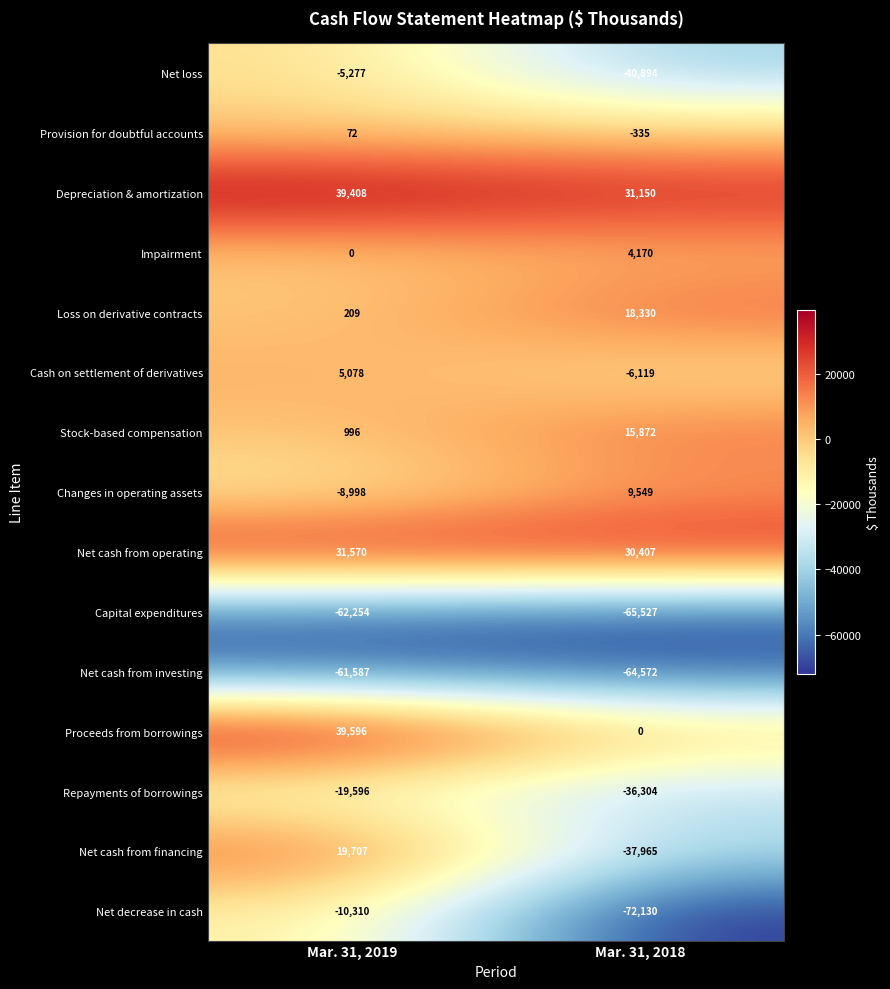

List the series in order of their peak value, lowest first.

Capital expenditures, Net cash from investing, Repayments of borrowings, Net decrease in cash, Net loss, Provision for doubtful accounts, Impairment, Cash on settlement of derivatives, Changes in operating assets, Stock-based compensation, Loss on derivative contracts, Net cash from financing, Net cash from operating, Depreciation & amortization, Proceeds from borrowings